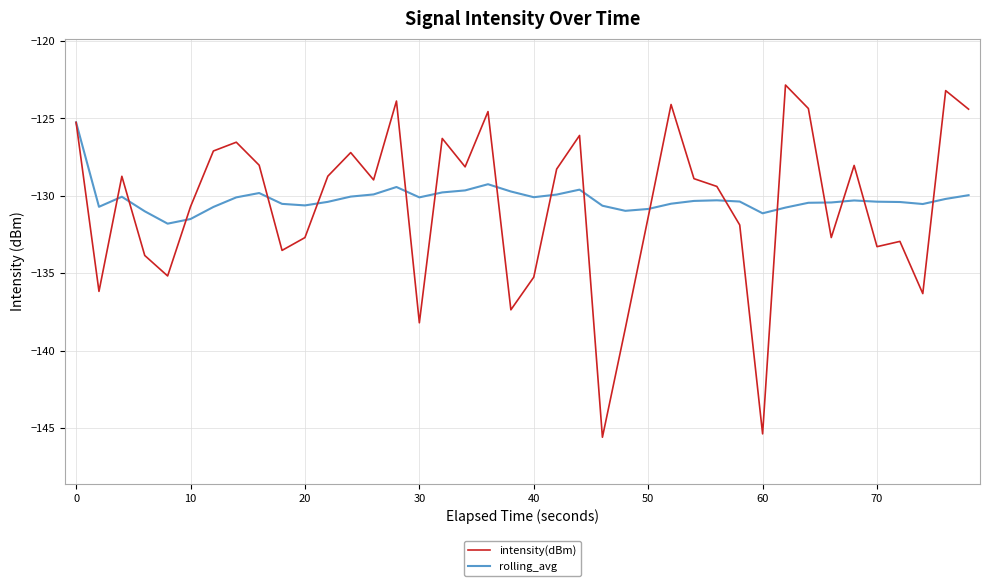

What is the average value of the intensity(dBm) series?

-130.6